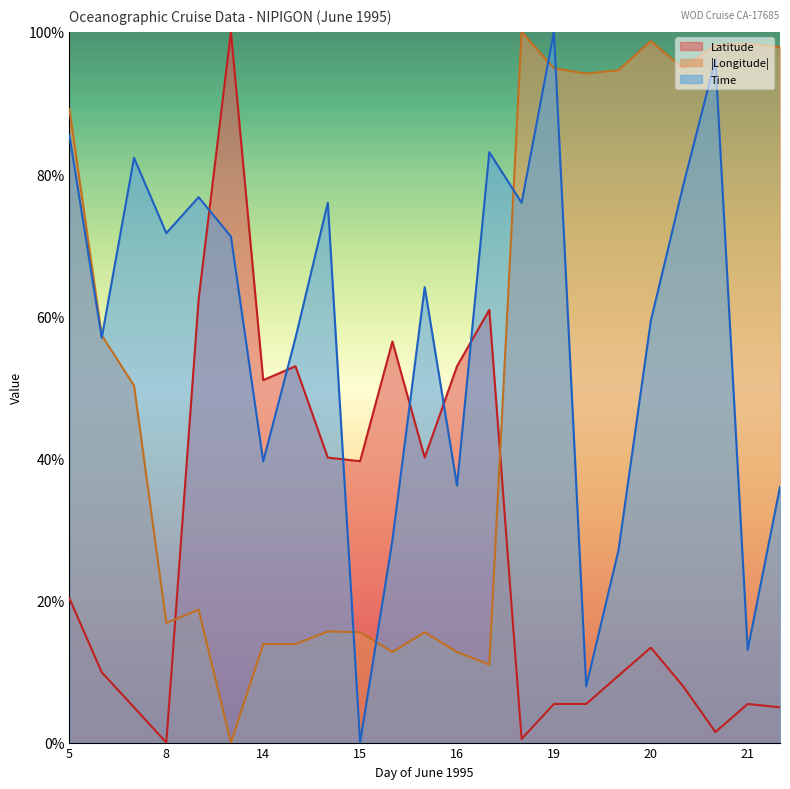

True or false: Latitude has more than 1 points higher than both neighbors.

True